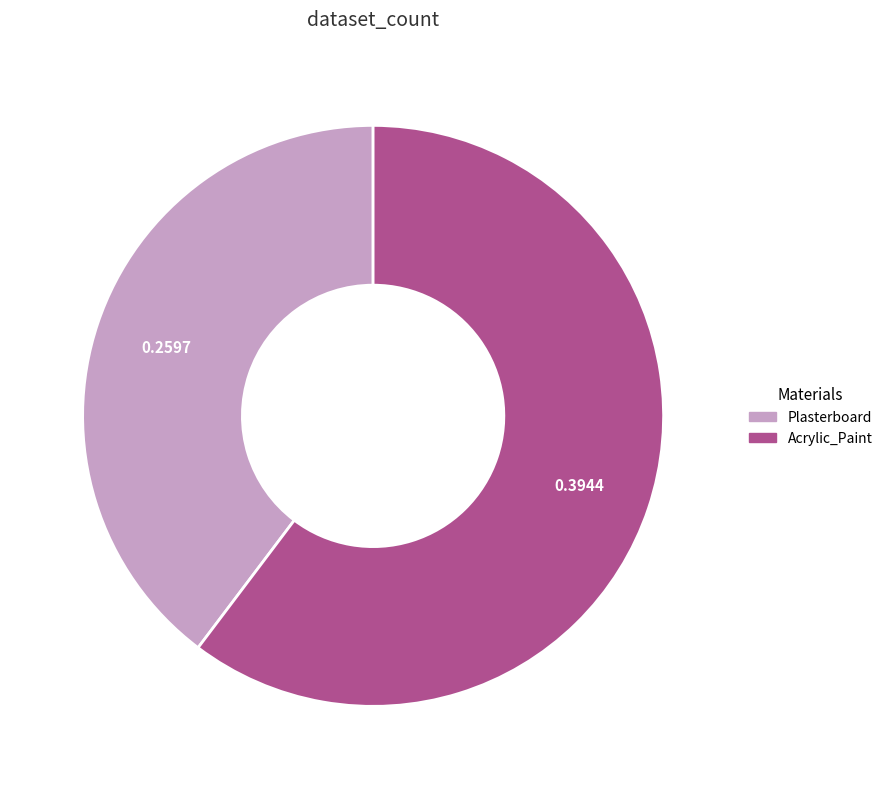

What is the majority slice?

Acrylic_Paint